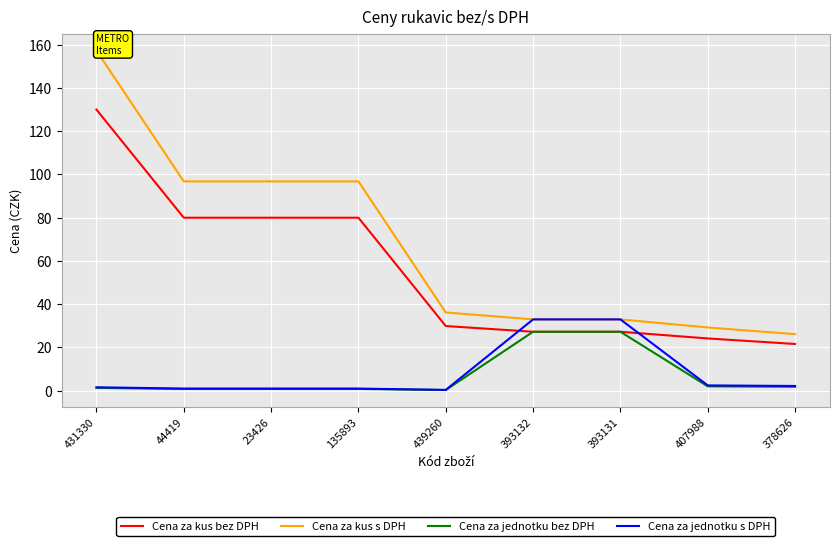

At which category is the sum across all series the highest?

431330